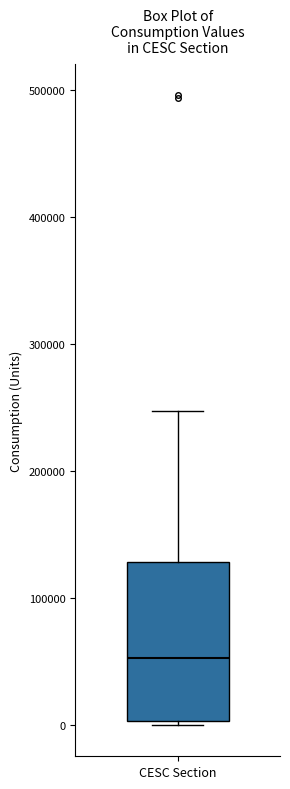

Transcribe this box plot: give where the median line is, the range the box spans, and where the two whiskers end, as read against the y-axis. The values are not printed on the chart, so give them approximately, as read against the axis.

median 50000, box 0 to 130000, whiskers 0 to 250000